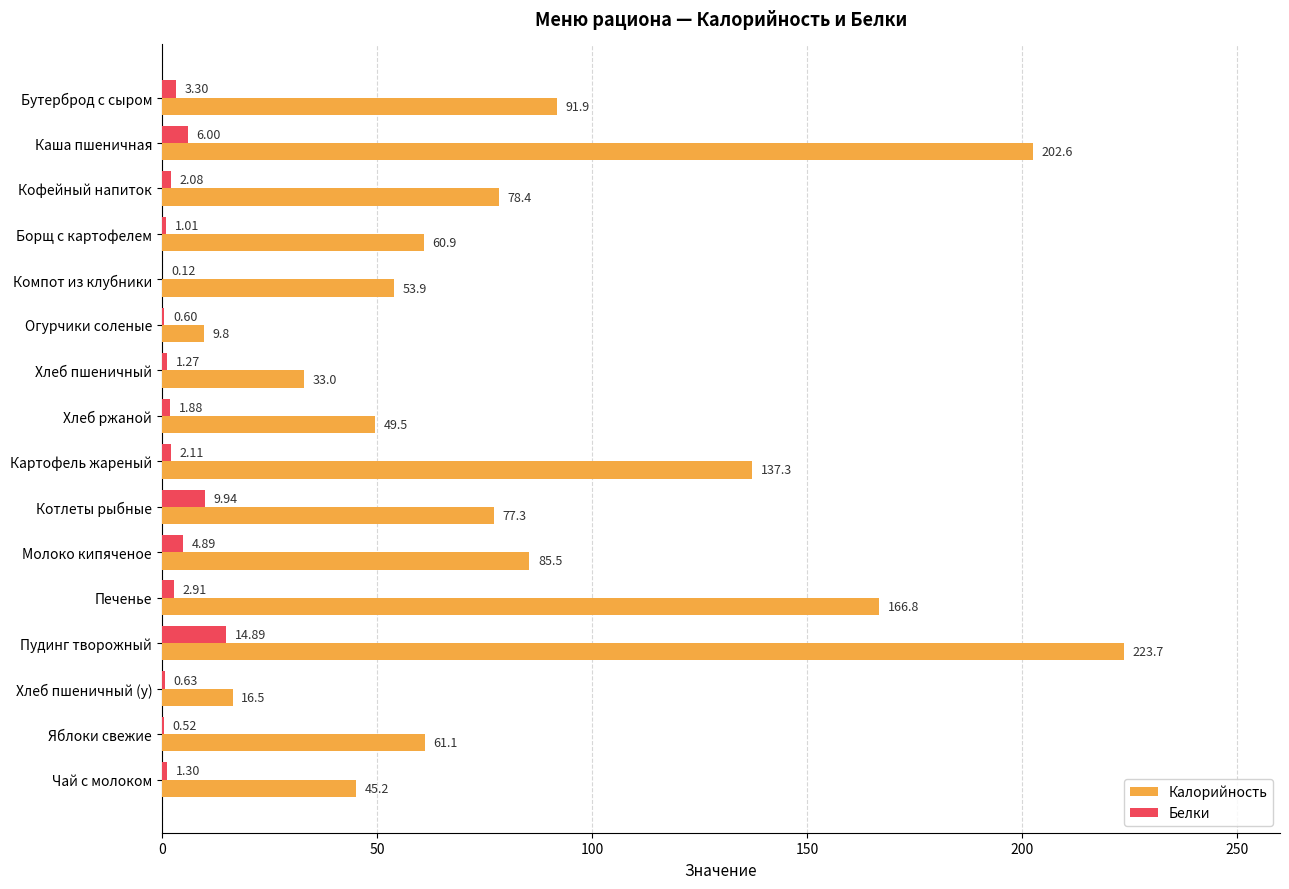

Which series changed the most between Хлеб пшеничный and Хлеб пшеничный (у)?

Калорийность